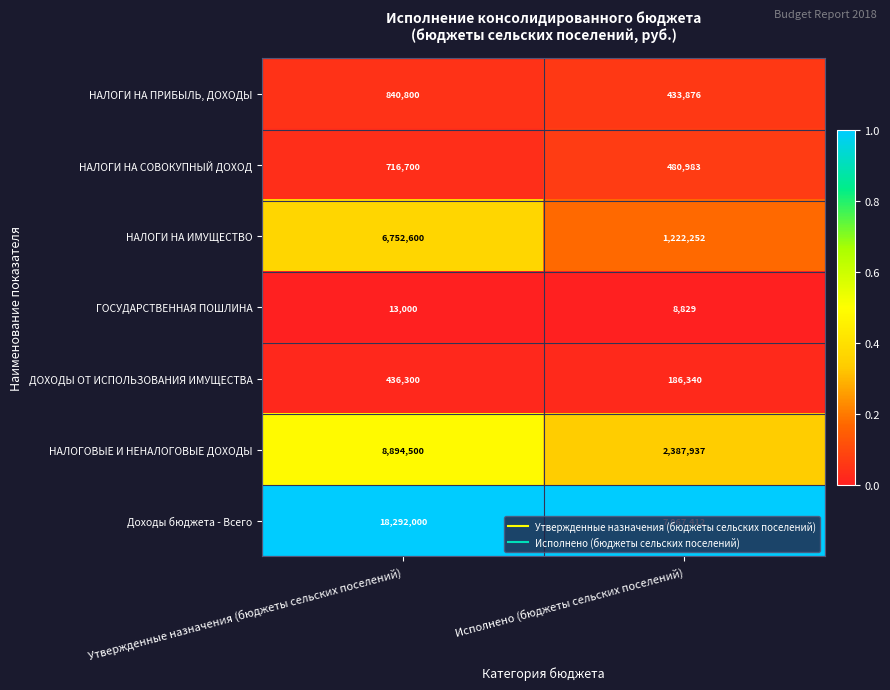

Which label corresponds to the largest value in the chart?

Утвержденные назначения (бюджеты сельских поселений)